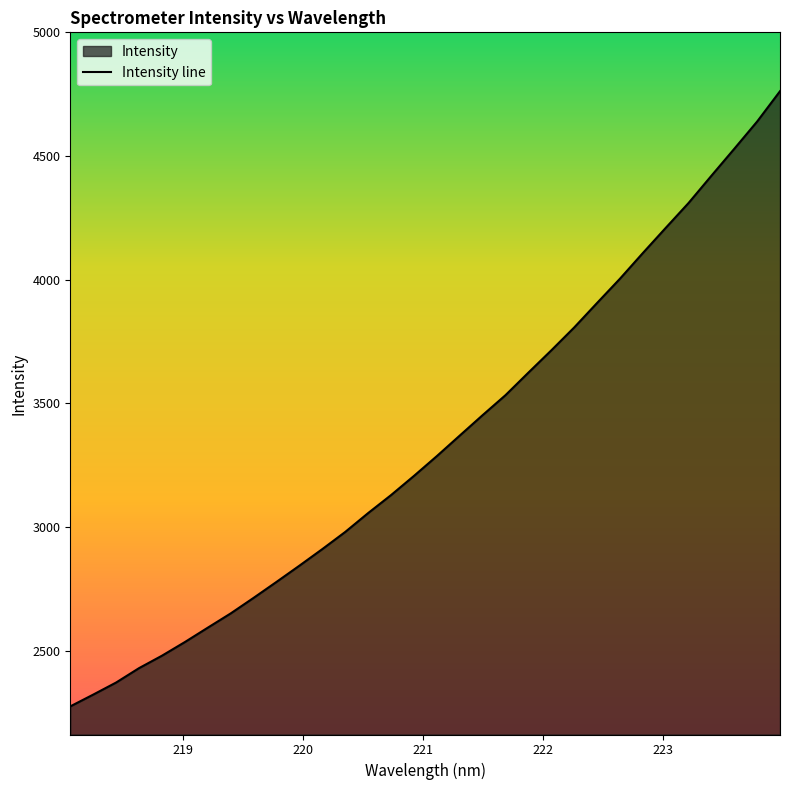

What is the difference between the maximum and minimum values?

2488.1